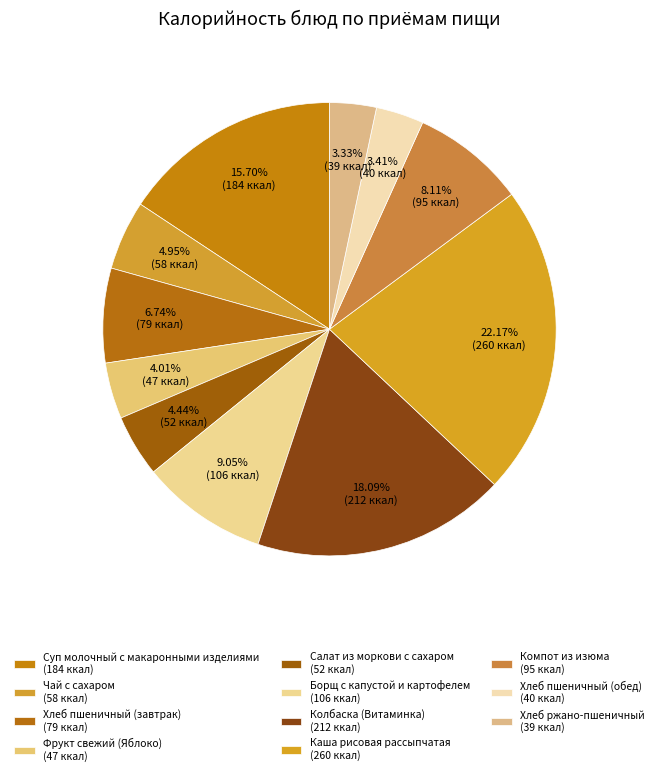

Approximately how many times larger is the value at Фрукт свежий (Яблоко) compared to Борщ с капустой и картофелем?

0.4